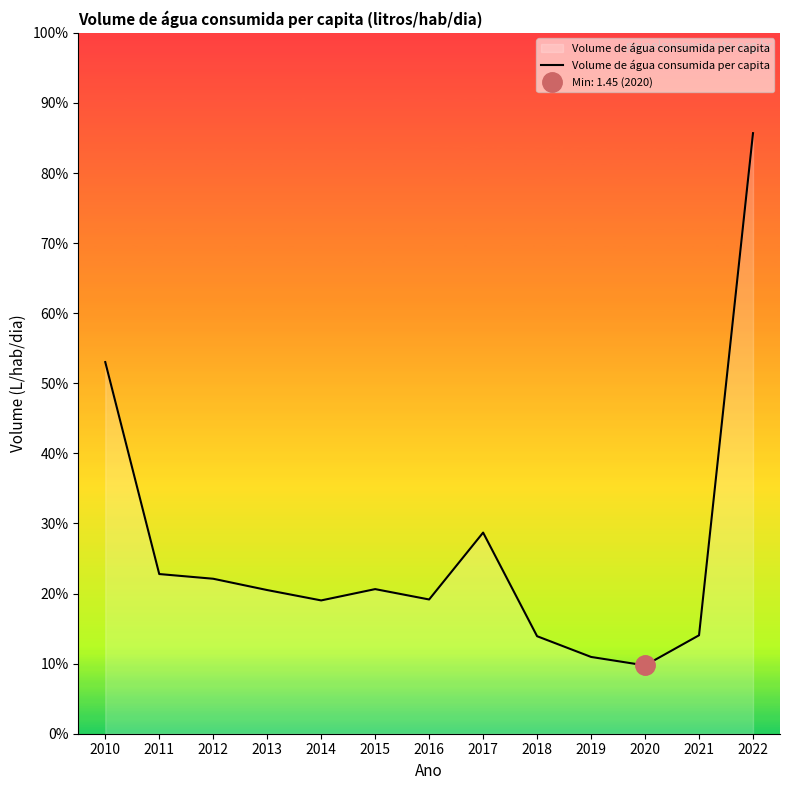

The value at 2014 is 2.1. True or false?

True